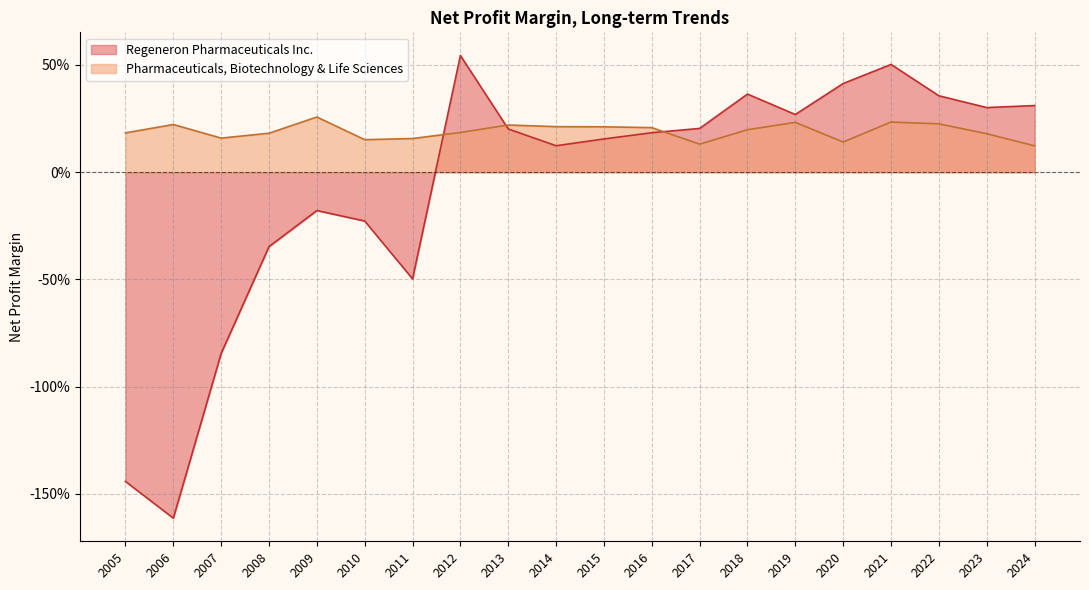

Reading right to left, extract all data points from this chart.

Regeneron Pharmaceuticals Inc.: 2005=-1.4	2006=-1.6	2007=-0.8	2008=-0.3	2009=-0.2	2010=-0.2	2011=-0.5	2012=0.5	2013=0.2	2014=0.1	2015=0.2	2016=0.2	2017=0.2	2018=0.4	2019=0.3	2020=0.4	2021=0.5	2022=0.4	2023=0.3	2024=0.3
Pharmaceuticals, Biotechnology & Life Sciences: 2005=0.2	2006=0.2	2007=0.2	2008=0.2	2009=0.3	2010=0.2	2011=0.2	2012=0.2	2013=0.2	2014=0.2	2015=0.2	2016=0.2	2017=0.1	2018=0.2	2019=0.2	2020=0.1	2021=0.2	2022=0.2	2023=0.2	2024=0.1